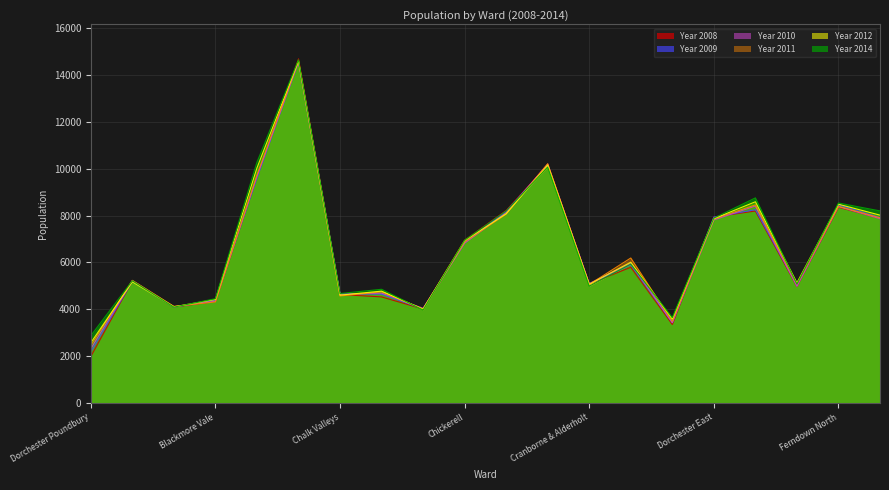

How many lines are shown in the chart?

6